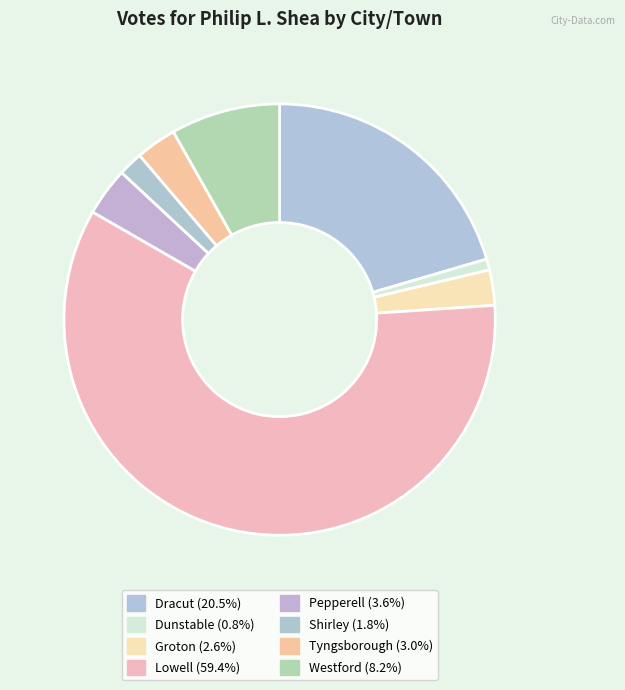

Count the number of slices in the pie.

8